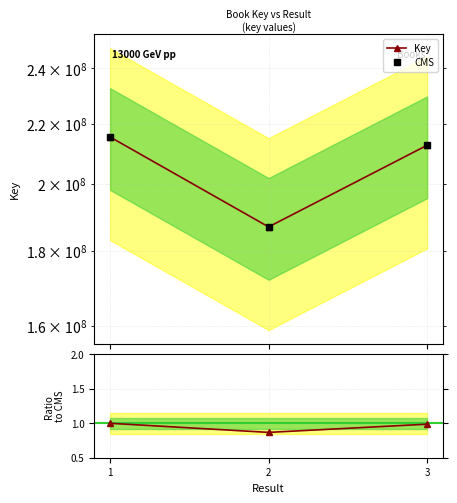

What is the difference between the second highest and minimum values in the CMS series?

25666638.0